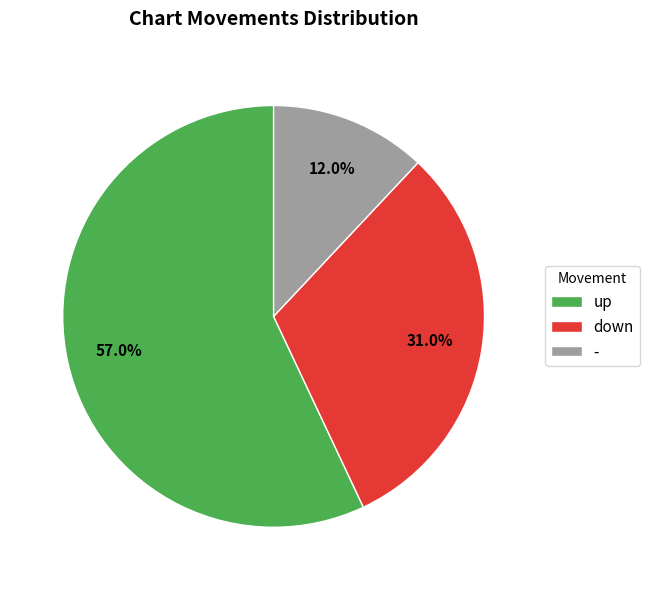

The - slice represents 18% of the pie. True or false?

False